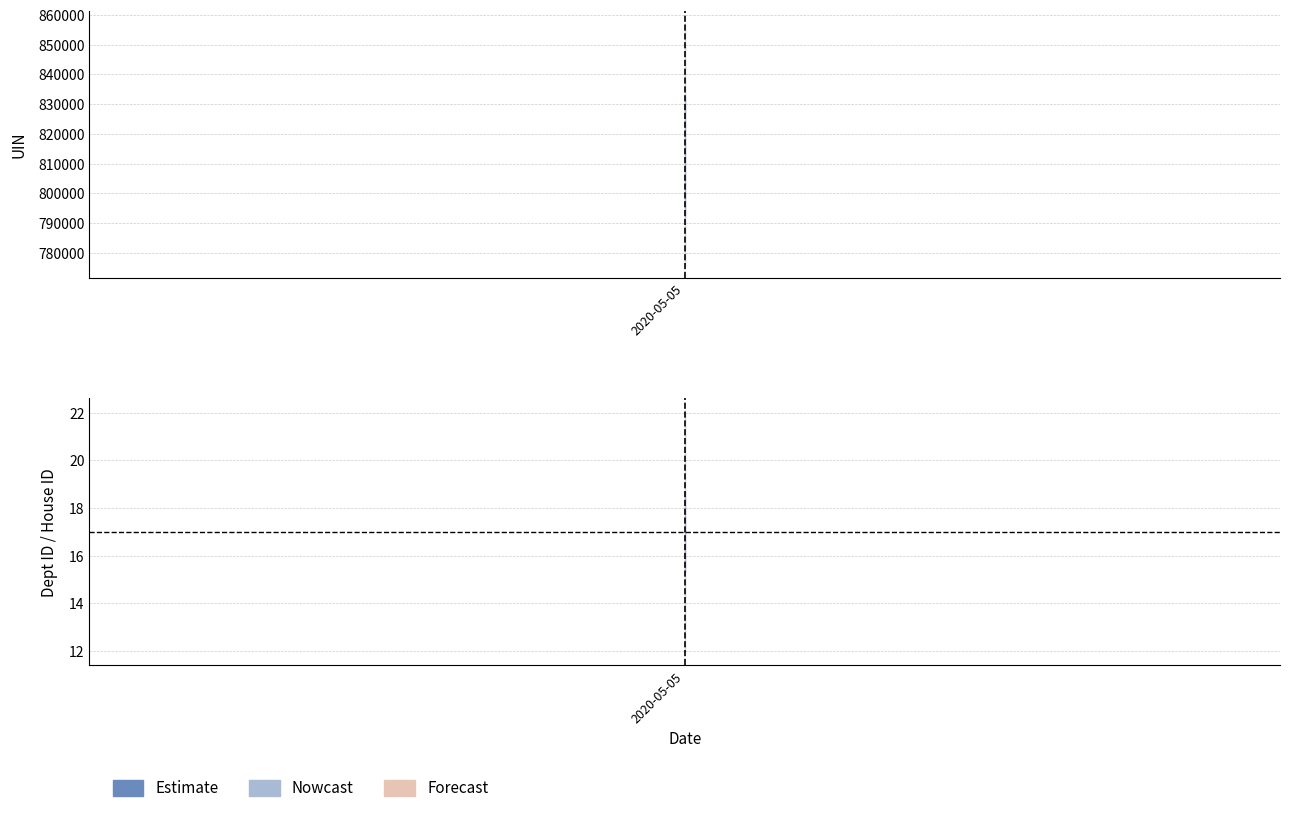

Between 2020-05-05 and 2020-05-05, which is larger?

2020-05-05